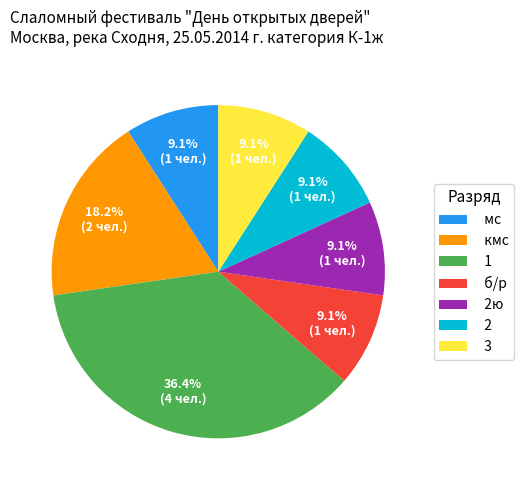

How many slices are in this pie chart?

7